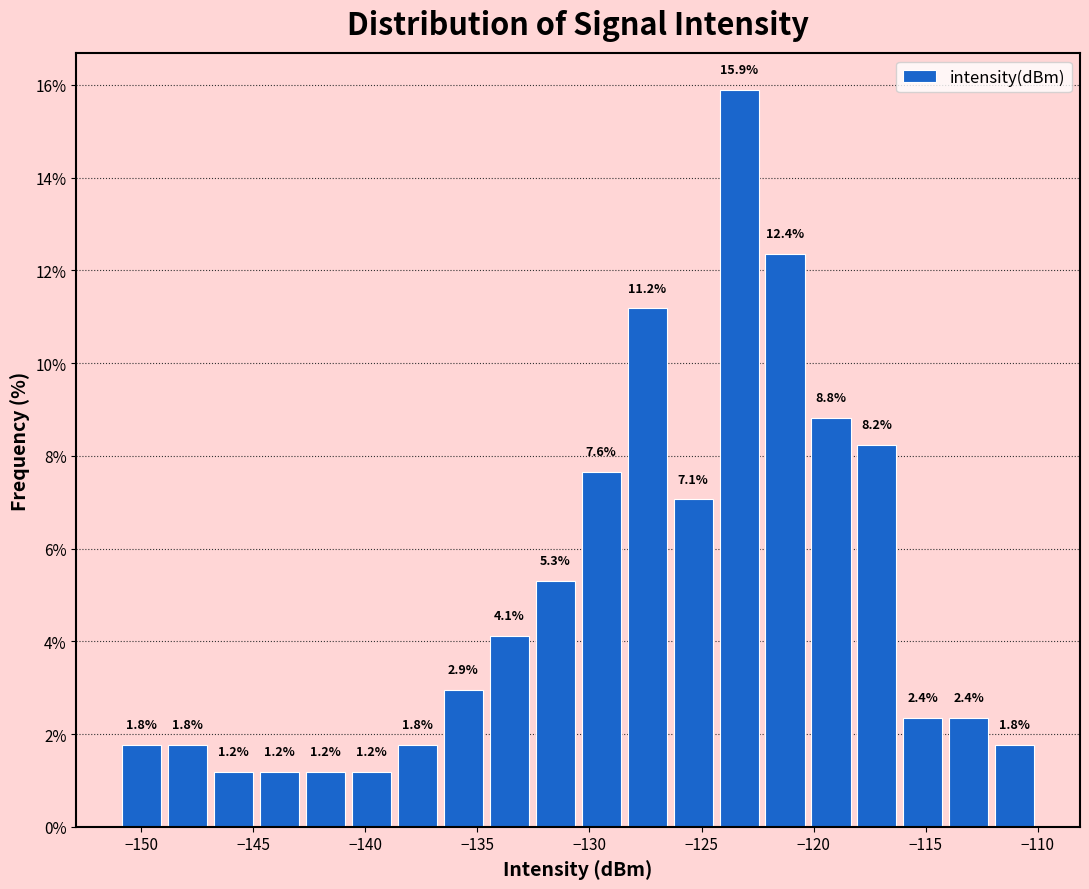

What is the height of the bar covering -132.55 to -130.50 on the x-axis? The bar edges are not printed on the chart, so give them approximately, as read against the axis.

5.3